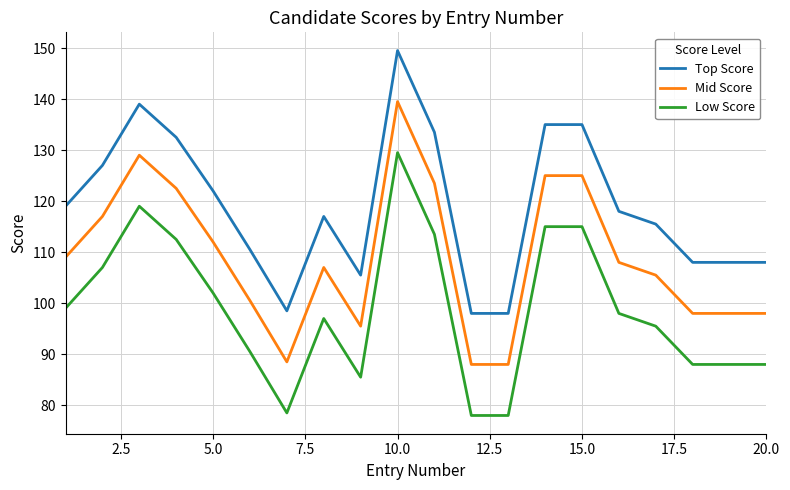

What is the difference between the maximum and minimum values in the Top Score series?

51.5